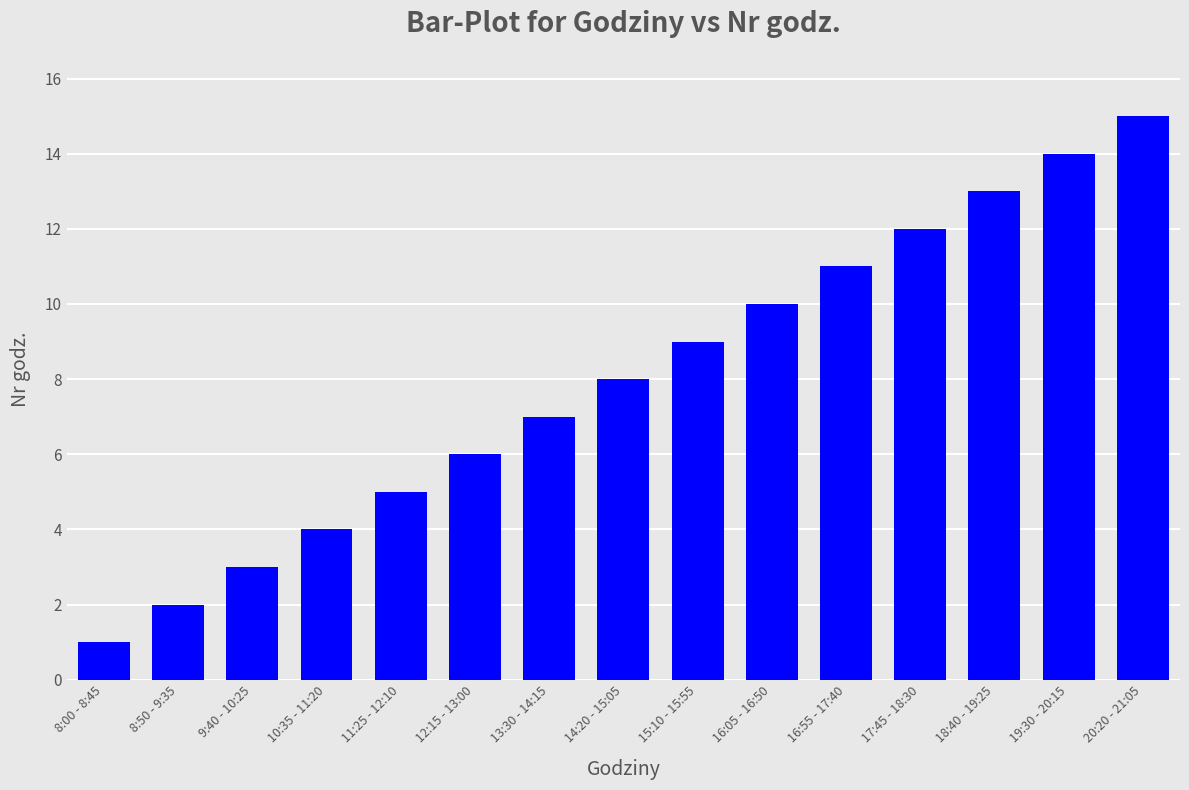

Count the number of data series in this chart.

1